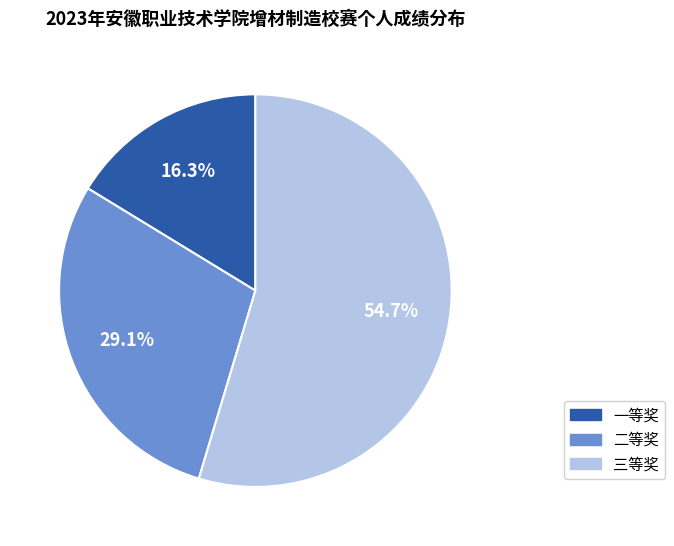

To the nearest percent, what portion does 一等奖 represent?

16%